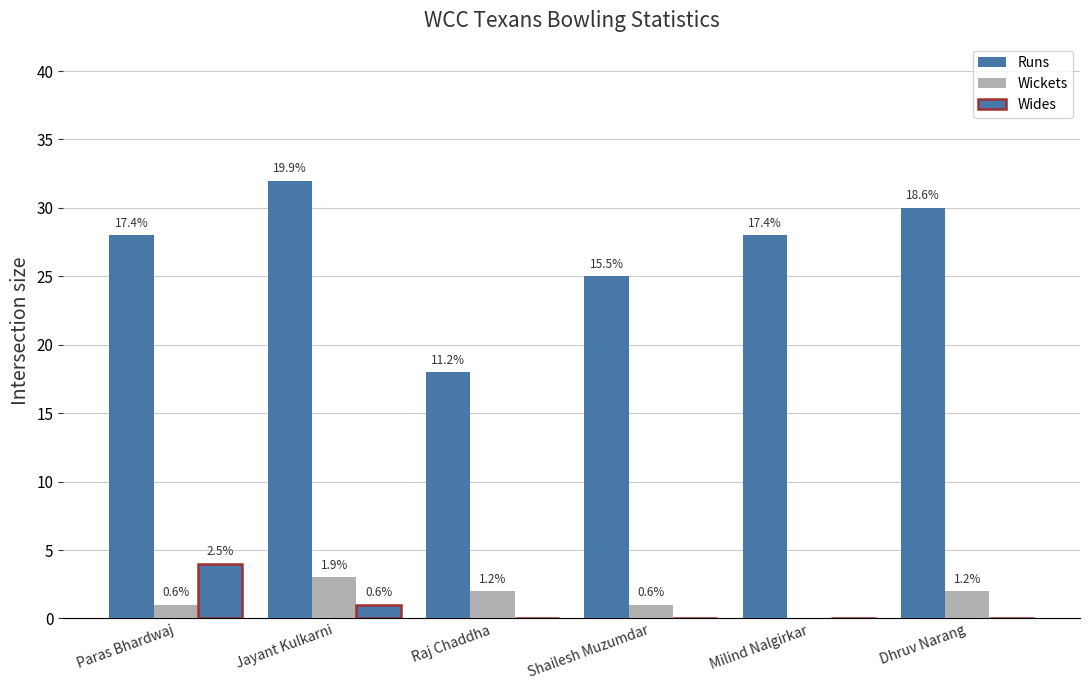

How many groups of bars are there?

6